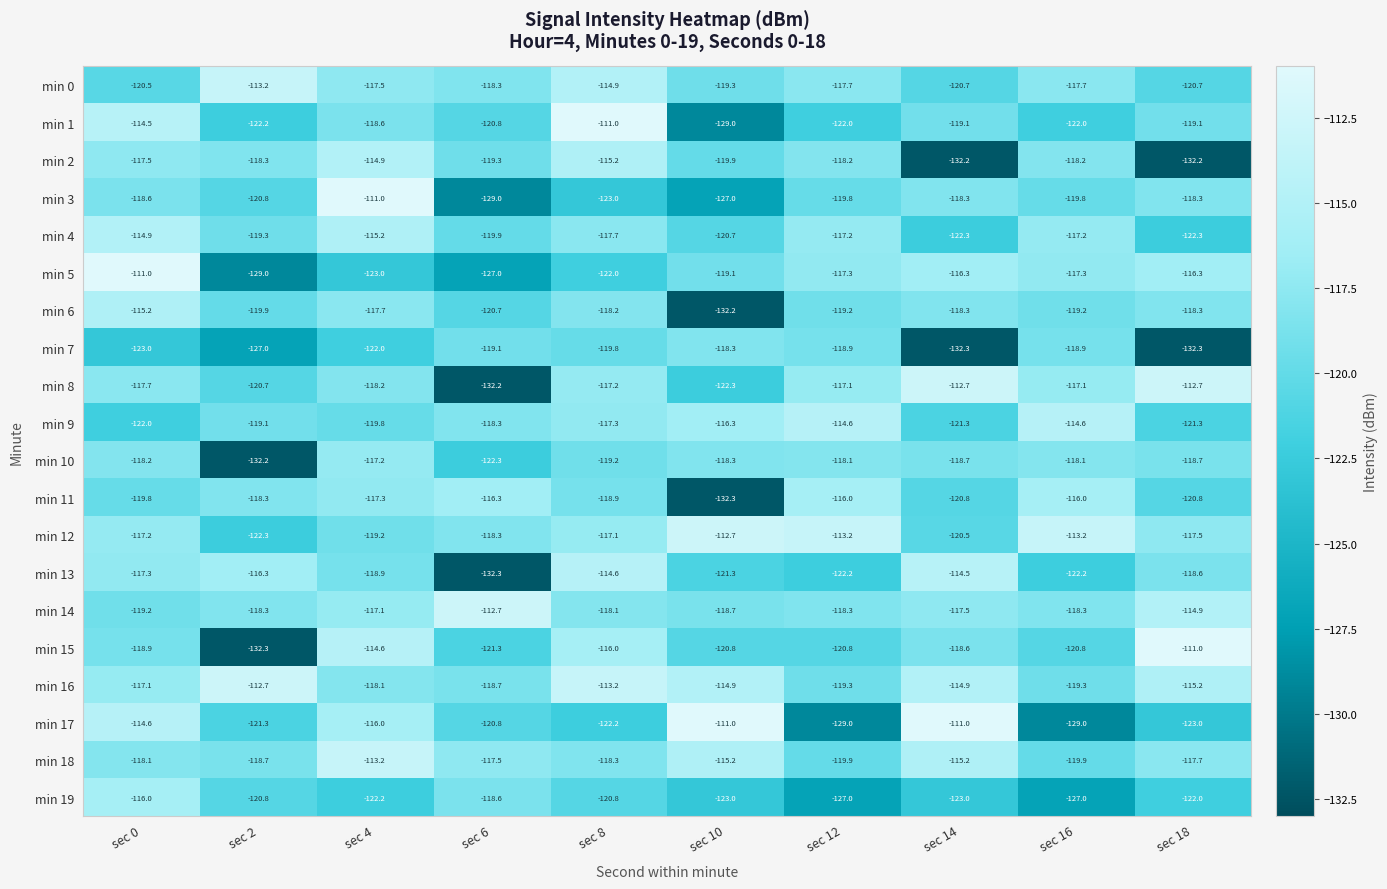

Which series has the widest spread of values?

min 15